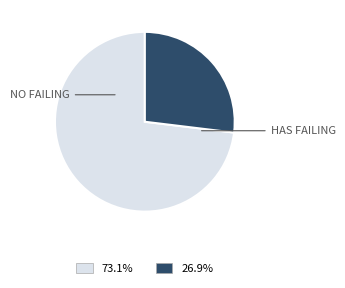

Is there any slice that represents more than half of the pie?

Yes